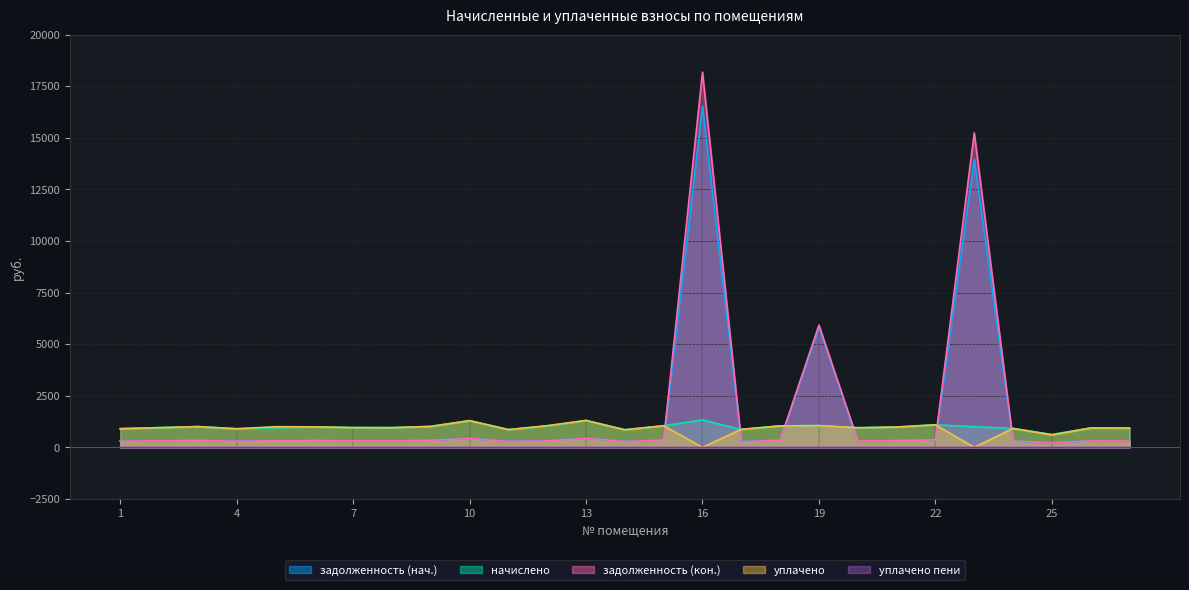

What is the average value of the начислено series?

989.7